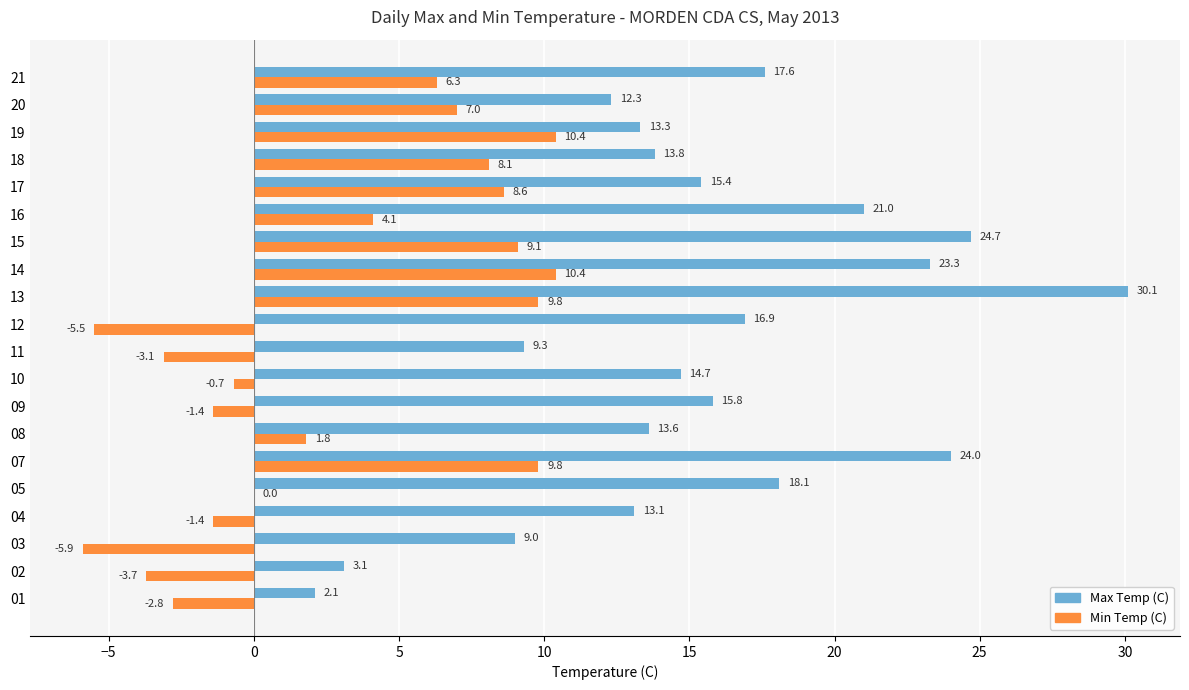

What is the total value across all series at 19?

23.7